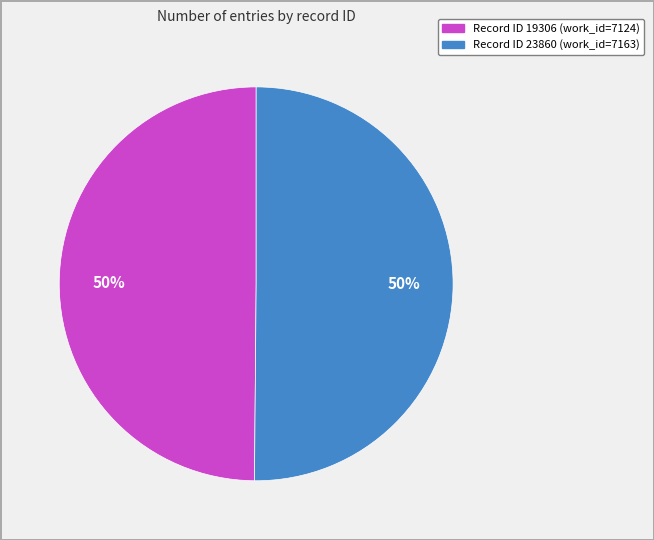

To the nearest percent, what is the average slice percentage?

50%